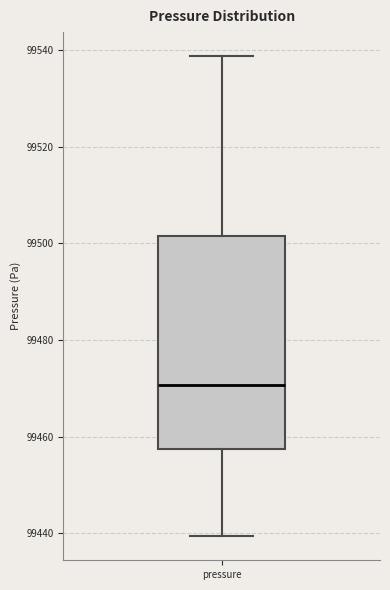

Read this box plot against the y-axis: the position of the median line, the range covered by the box, and the ends of both whiskers. The values are not printed on the chart, so give them approximately, as read against the axis.

median 99470, box 99458 to 99502, whiskers 99440 to 99538